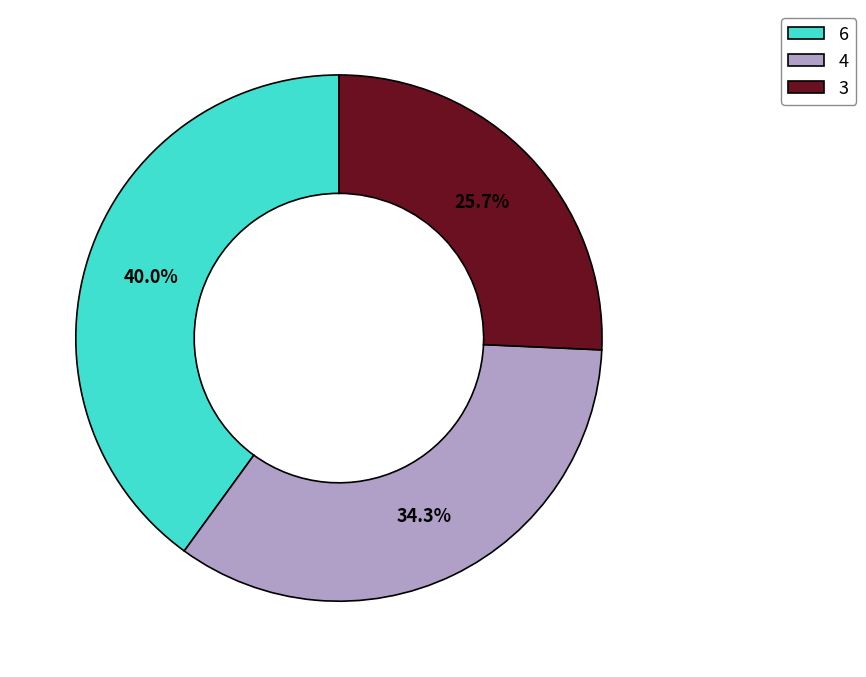

What portion of the pie excludes 4?

65.7%